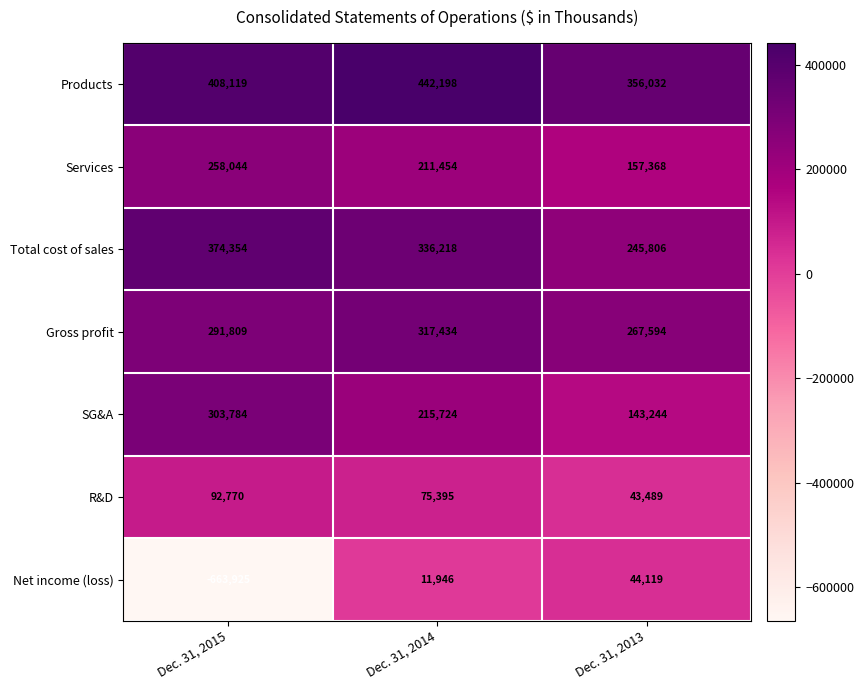

What is the smallest value displayed?

-663925